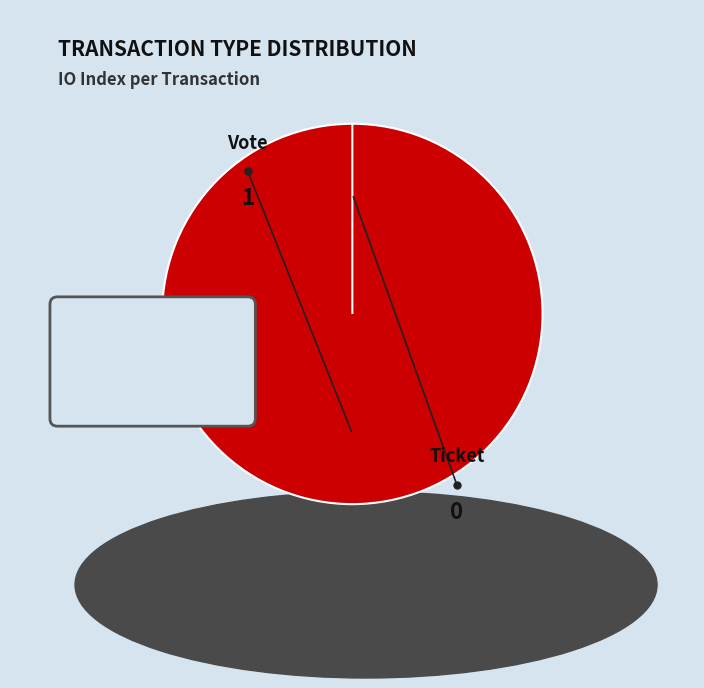

What is the majority slice?

Vote